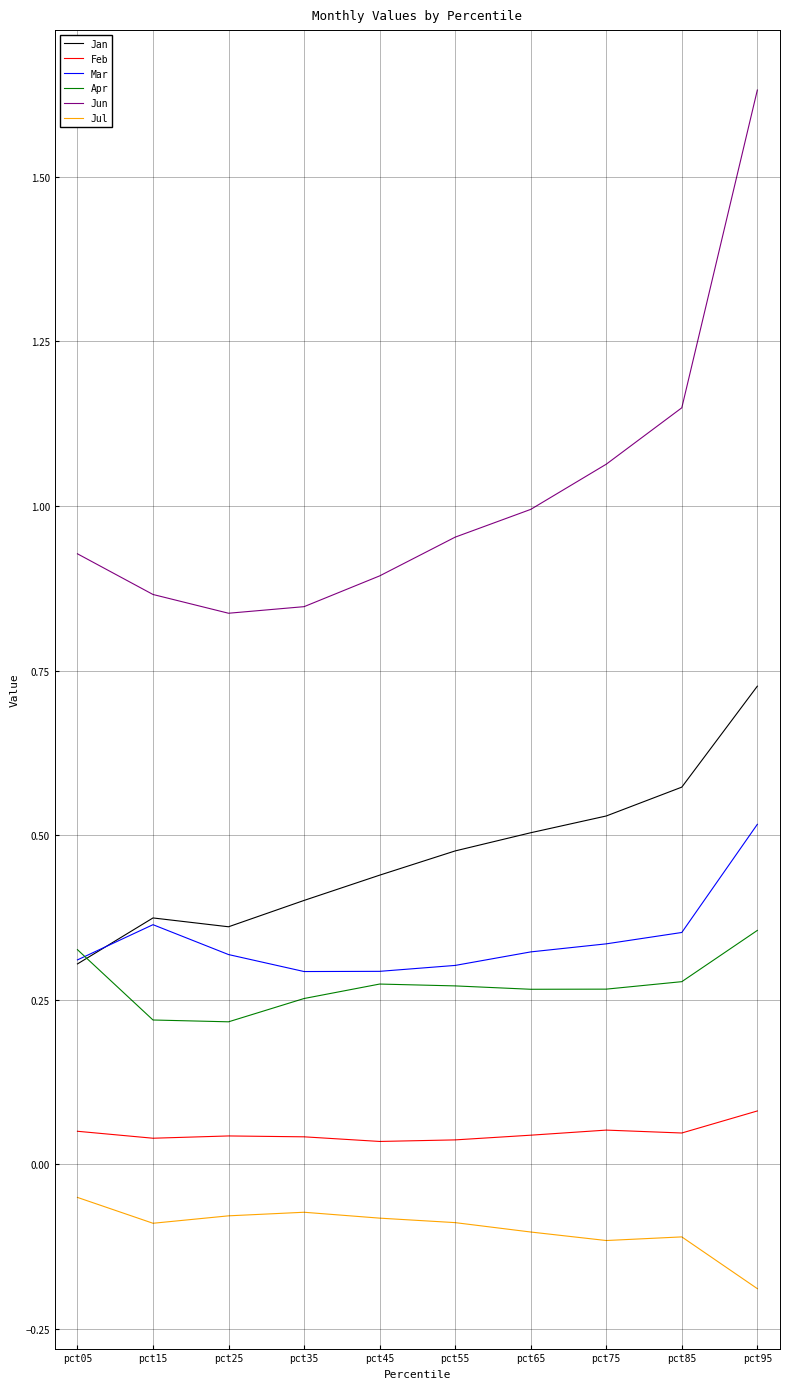

True or false: Feb and Apr cross at least once.

False